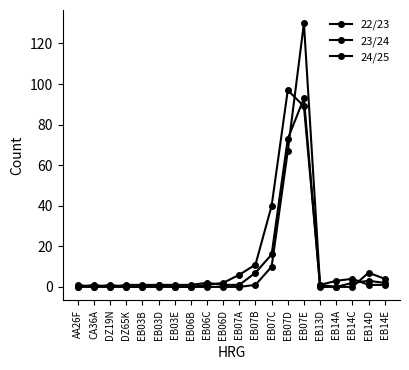

What is the difference between the maximum and minimum values in the 24/25 series?

97